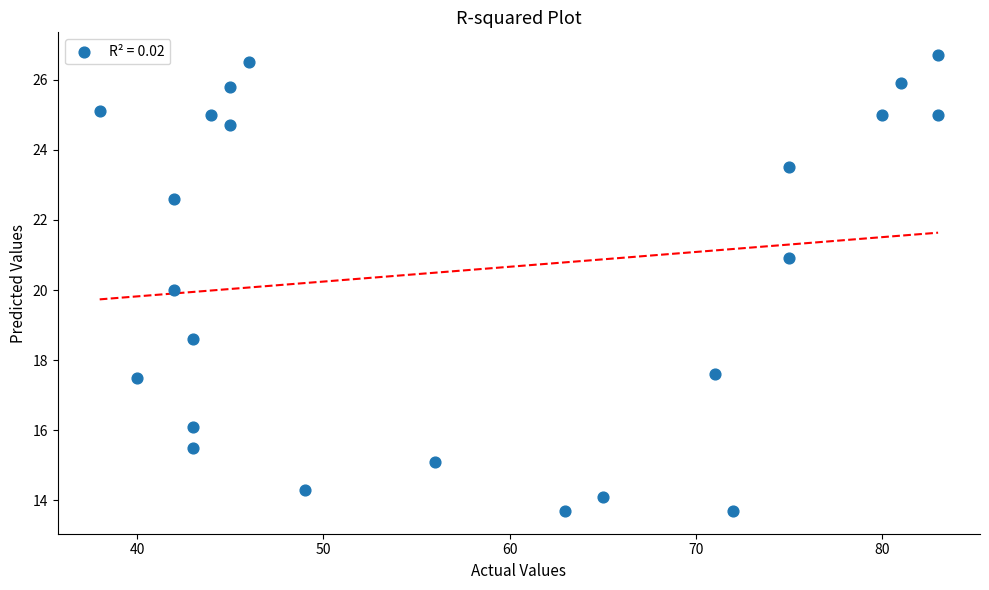

What is the range of X values (max minus min)?

45.0